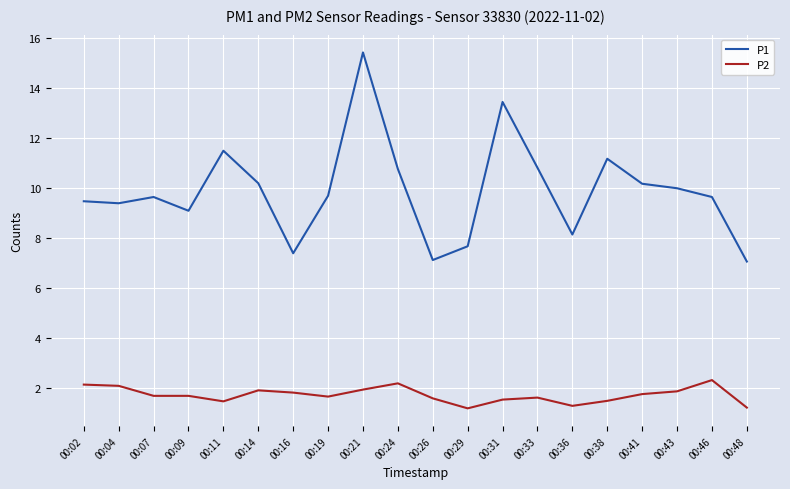

What is the average value of the P2 series?

1.7